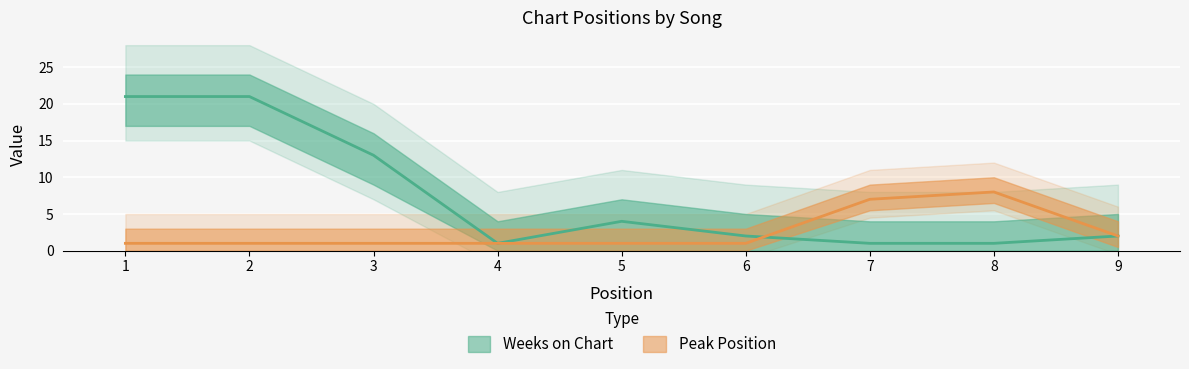

What is the difference between the highest and lowest values at 8?

7